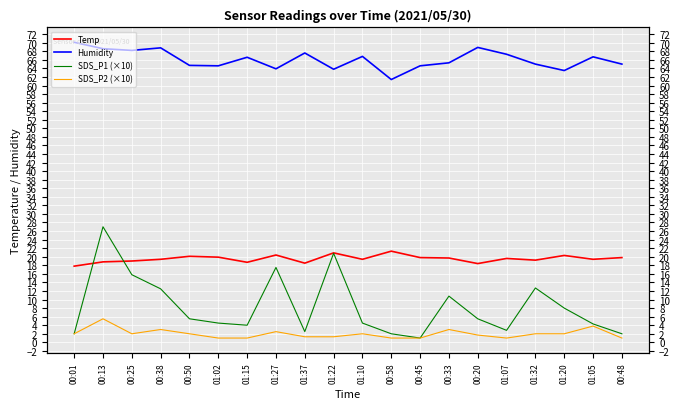

Which series changed the most between 01:02 and 01:07?

Humidity